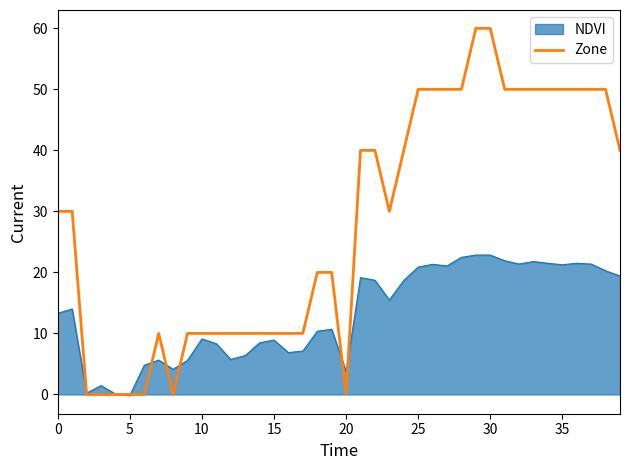

Which series has the largest range (max minus min)?

Zone